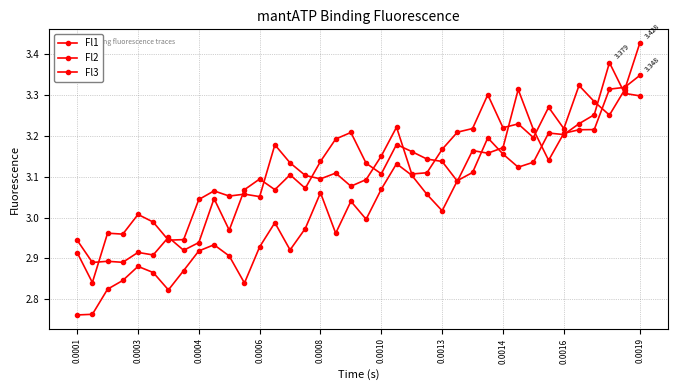

Does the chart have visible grid lines?

Yes